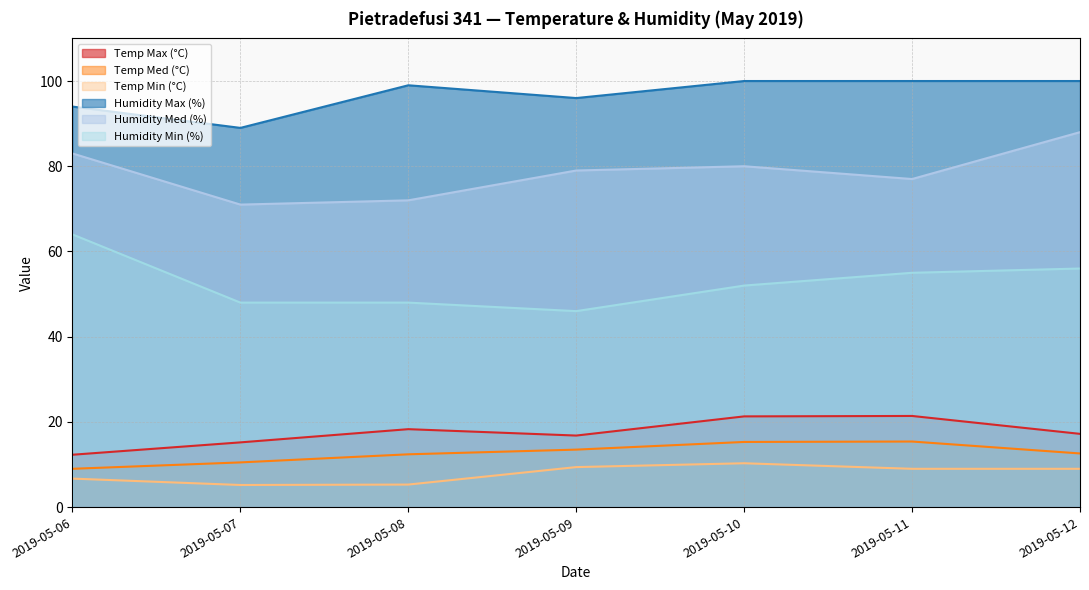

Reading right to left, transcribe all the data shown in this chart.

Temp Max (°C): 17.2	21.4	21.3	16.8	18.3	15.2	12.3
Temp Med (°C): 12.6	15.4	15.3	13.5	12.4	10.5	9.0
Temp Min (°C): 9.0	9.0	10.3	9.4	5.3	5.2	6.7
Humidity Max (%): 100.0	100.0	100.0	96.0	99.0	89.0	94.0
Humidity Med (%): 88.0	77.0	80.0	79.0	72.0	71.0	83.0
Humidity Min (%): 56.0	55.0	52.0	46.0	48.0	48.0	64.0